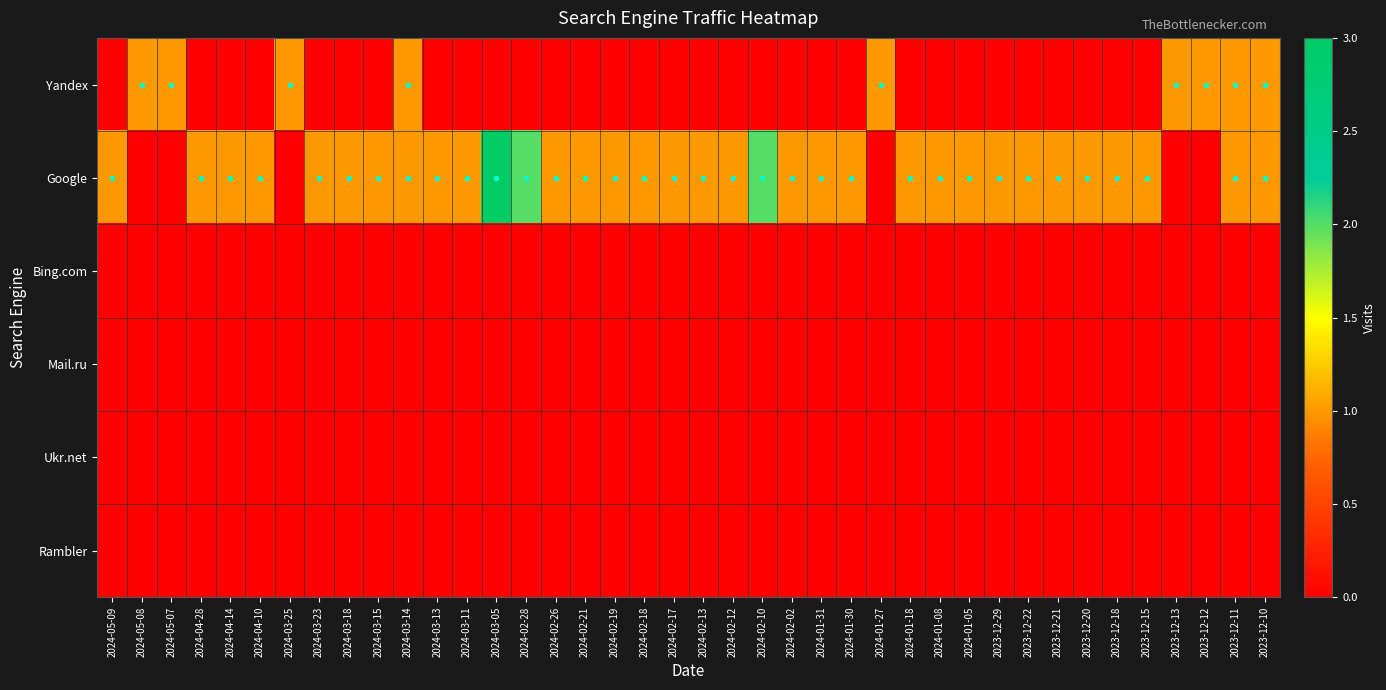

At which category does the chart reach its minimum across all series?

2024-05-09